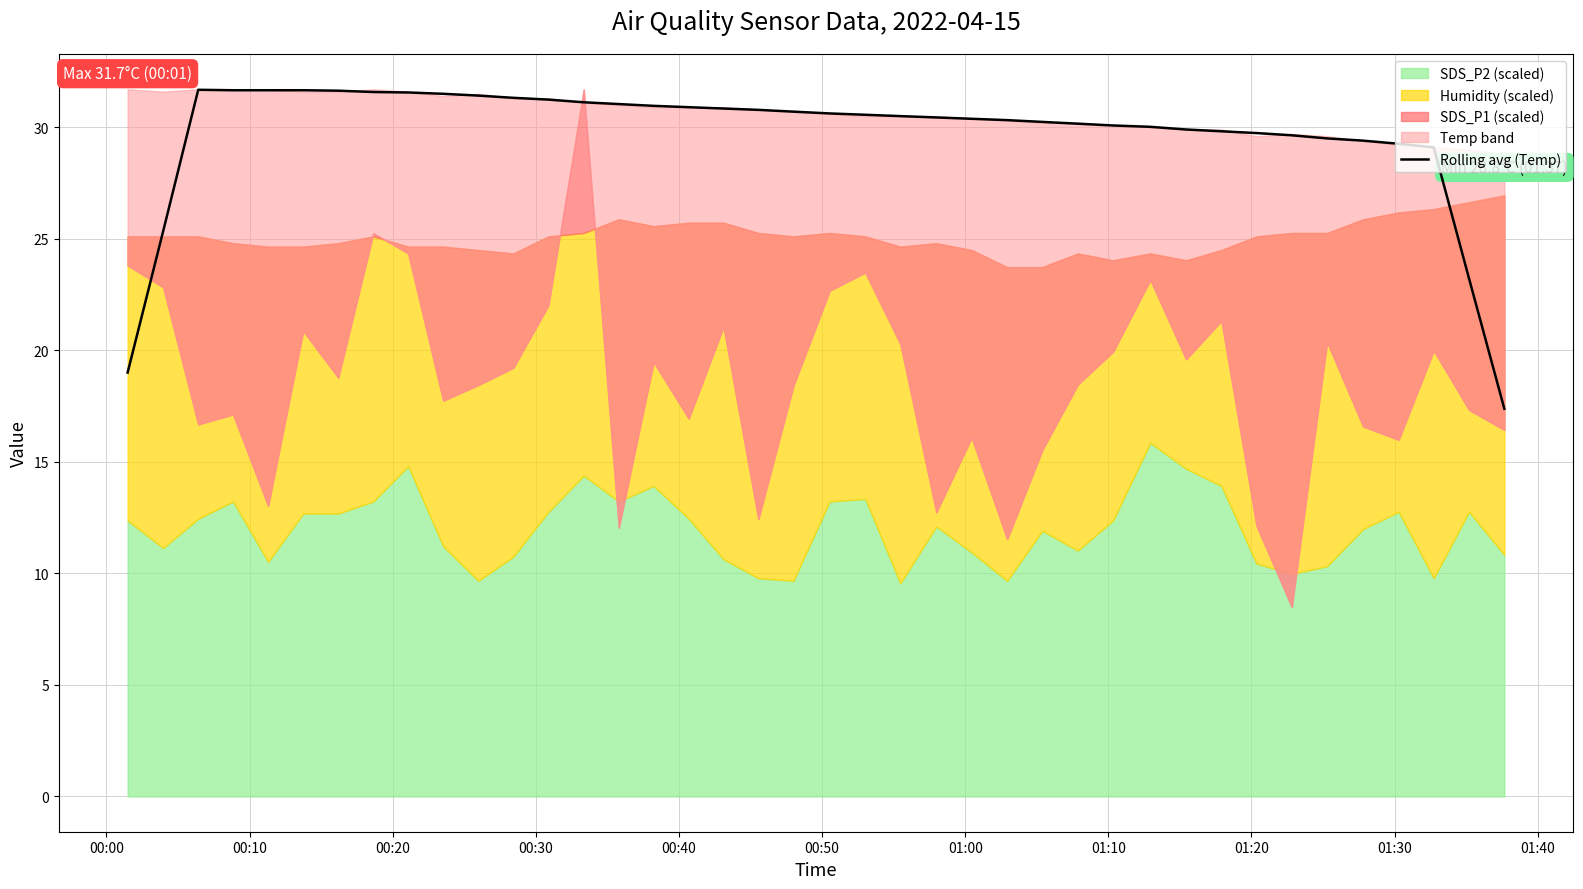

What is the minimum value for Rolling avg (Temp)?

17.4